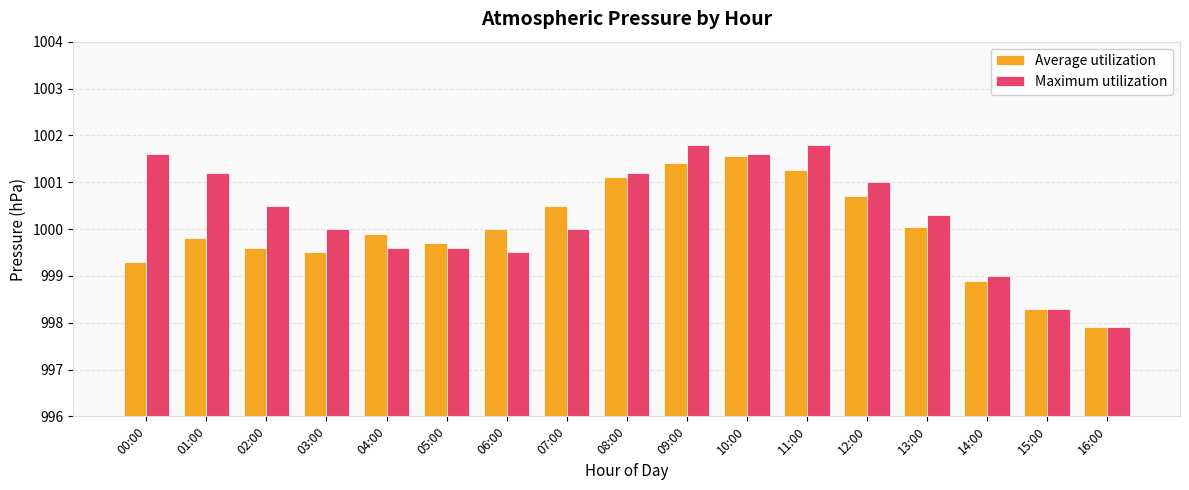

True or false: Average utilization has a value of 999.3 at 00:00.

True